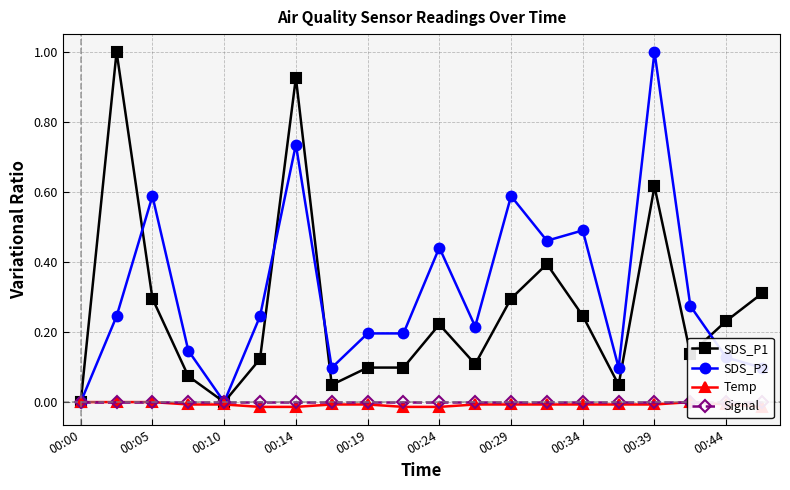

True or false: SDS_P2 has more than 2 points higher than both neighbors.

True